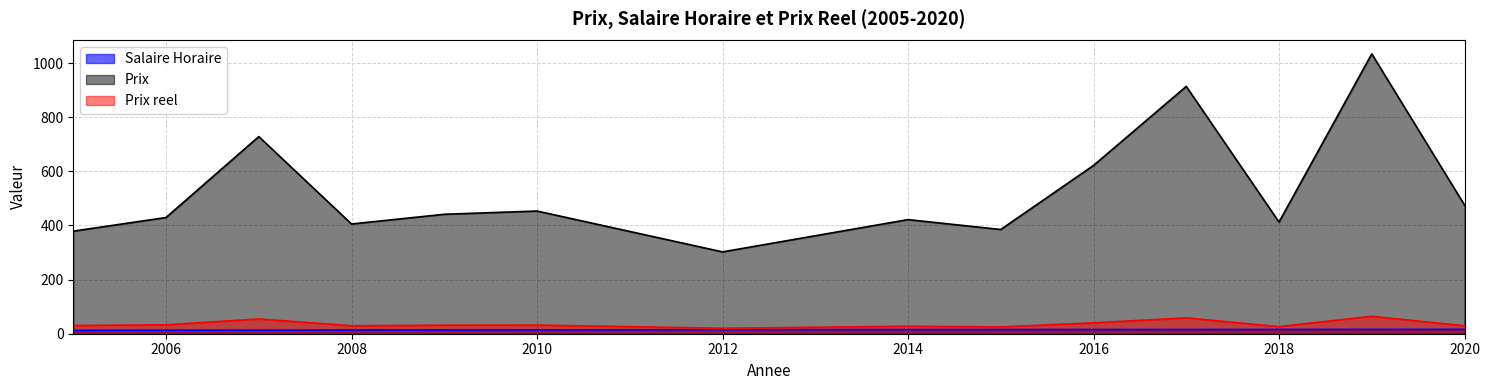

What is the difference between the second highest and second lowest values in the Prix reel series?

33.5